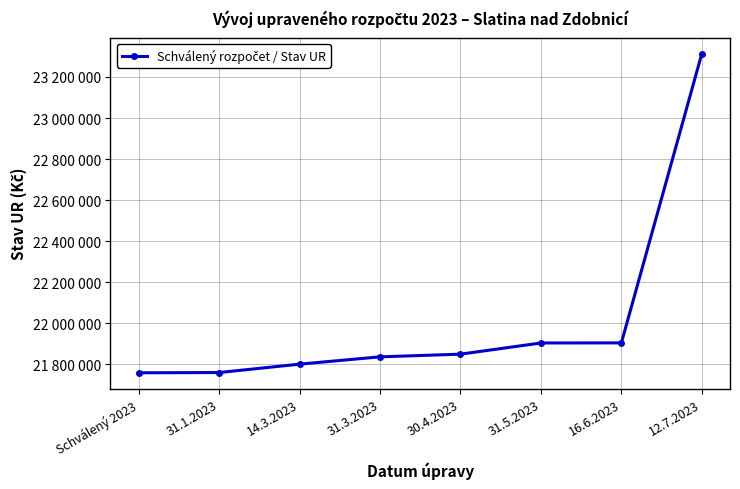

Is this an area chart (filled region under the line)?

No